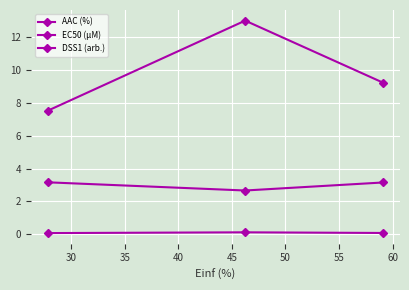

How many values in the EC50 (µM) series exceed 3?

2